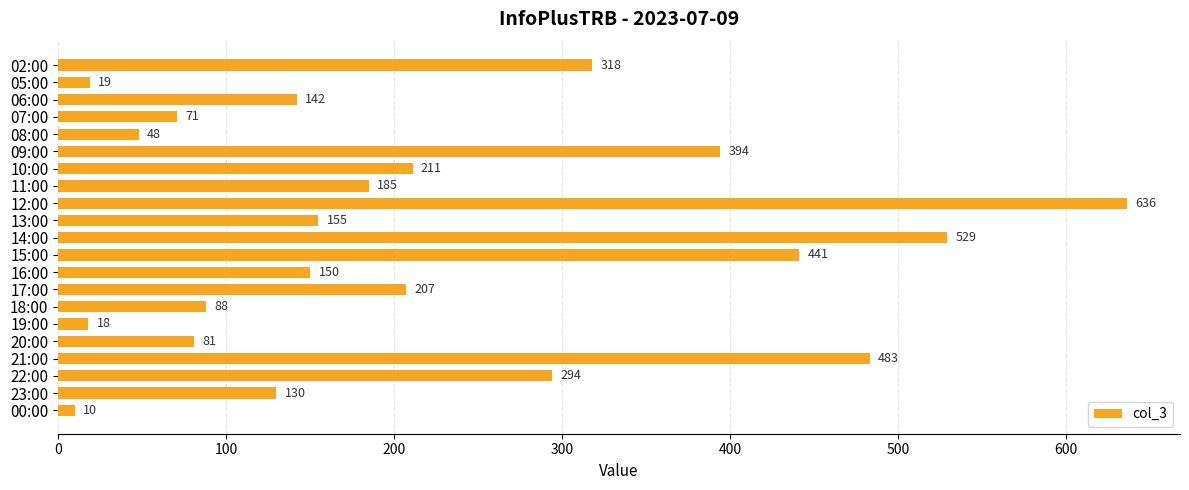

What is the value of the 12th bar from the top?

441